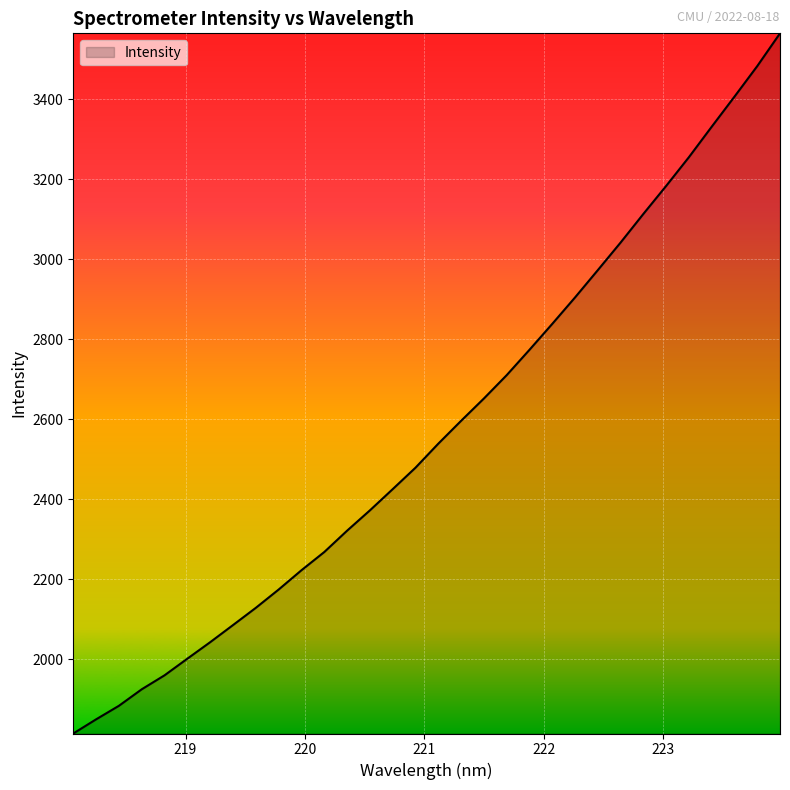

What is the greatest value displayed?

3565.5